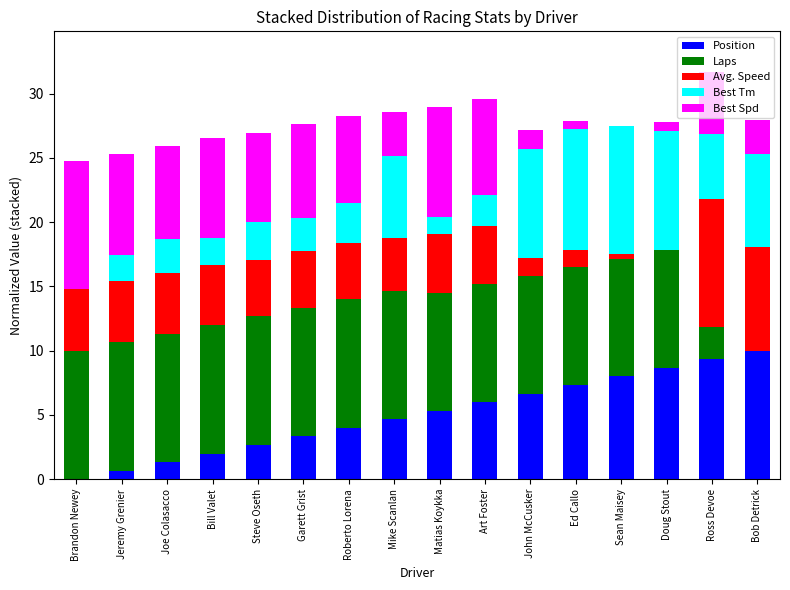

What is the difference between the Position values at Mike Scanlan and Roberto Lorena?

0.7